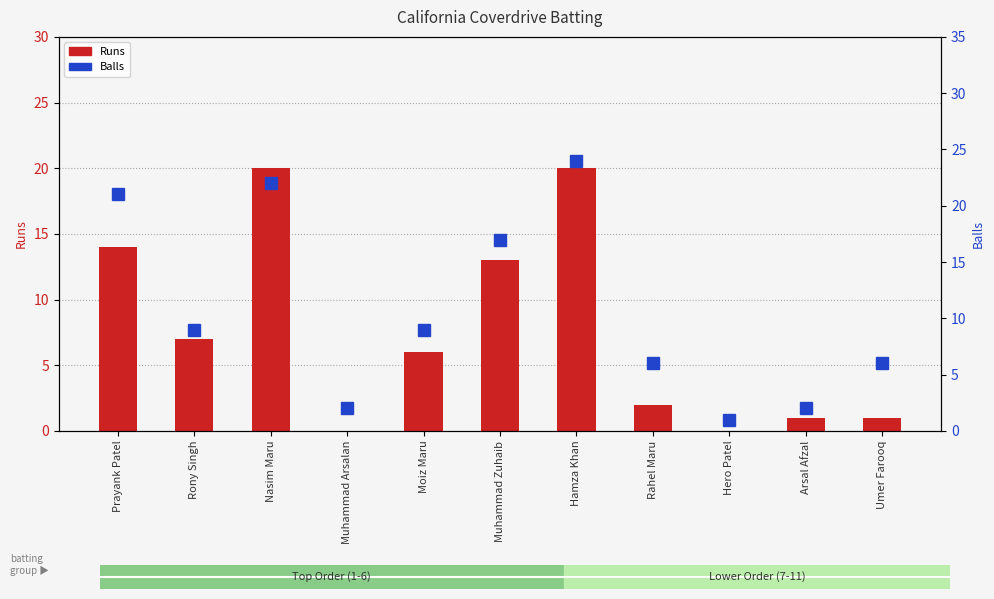

What is the sum of all Runs values?

84